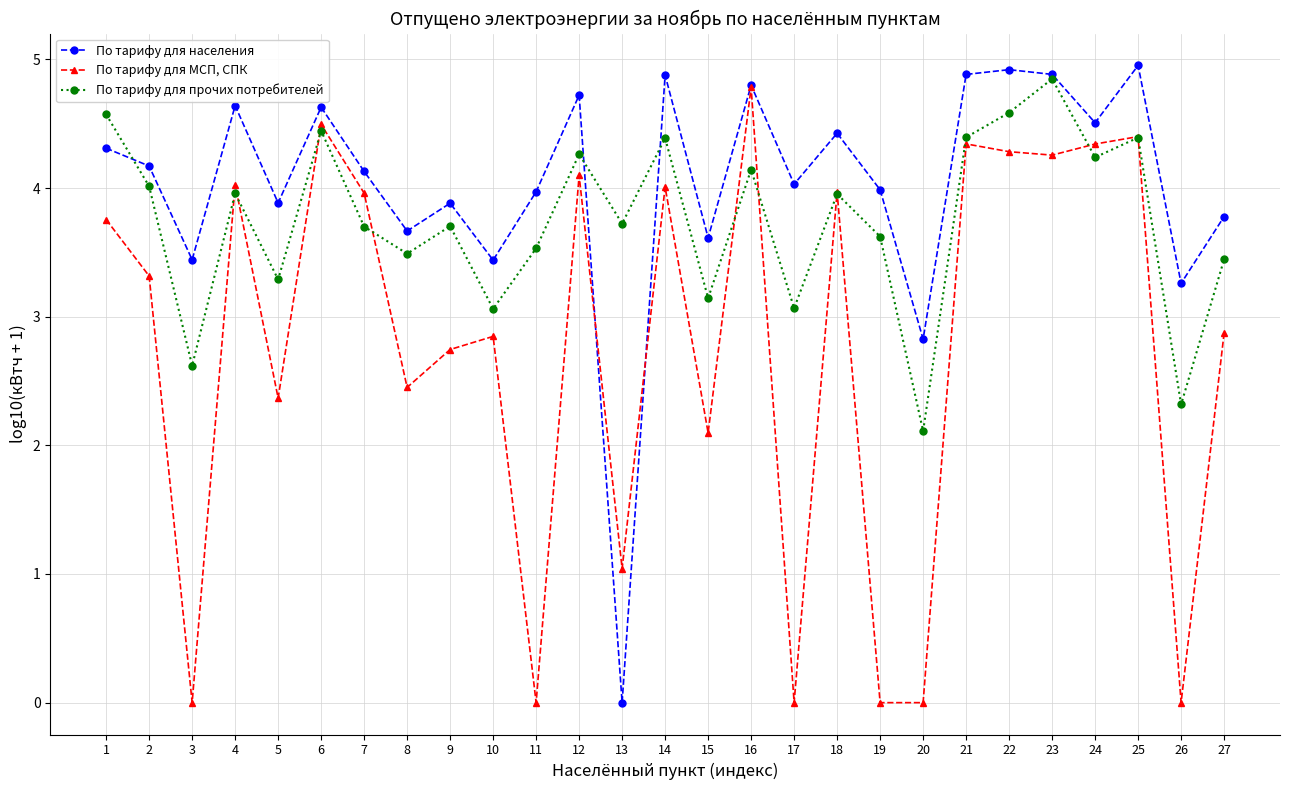

What is the difference between the highest and lowest values at 19?

4.0